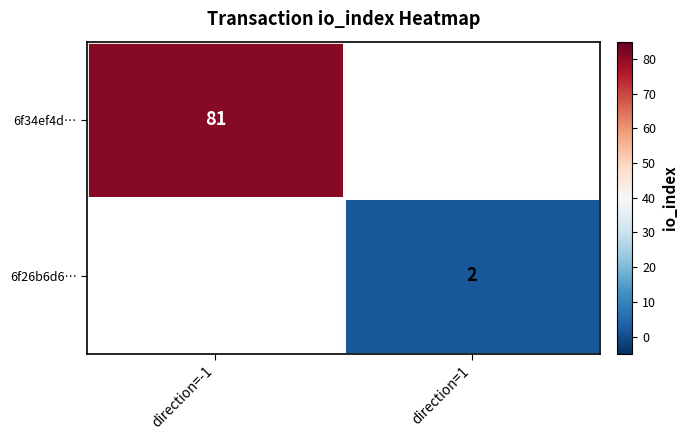

The 6f26b6d6… series shows 2 at direction=1. True or false?

True